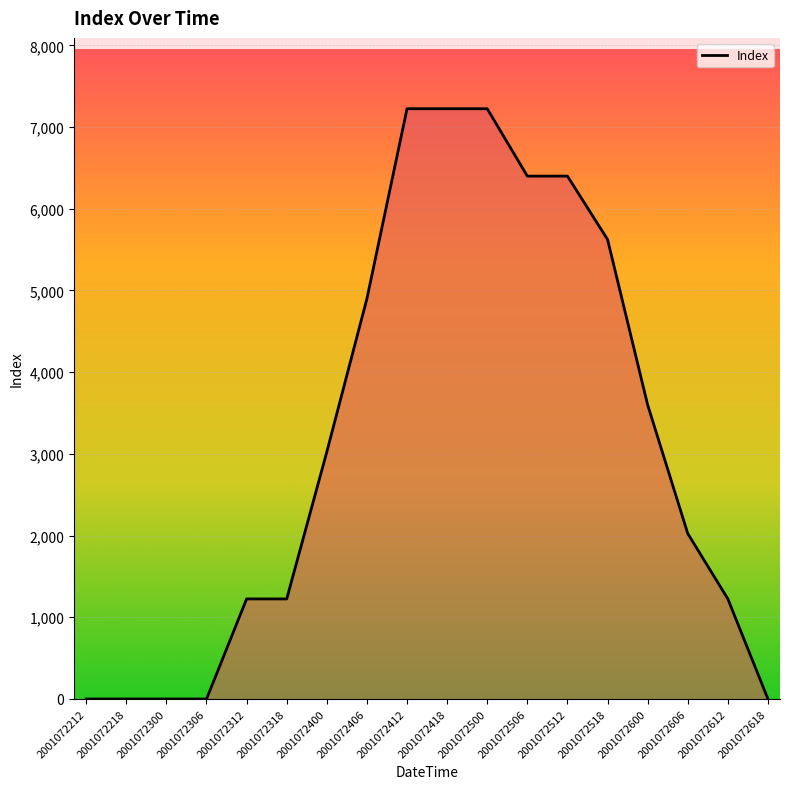

Approximately how many times larger is the value at 2001072512 compared to 2001072606?

3.2